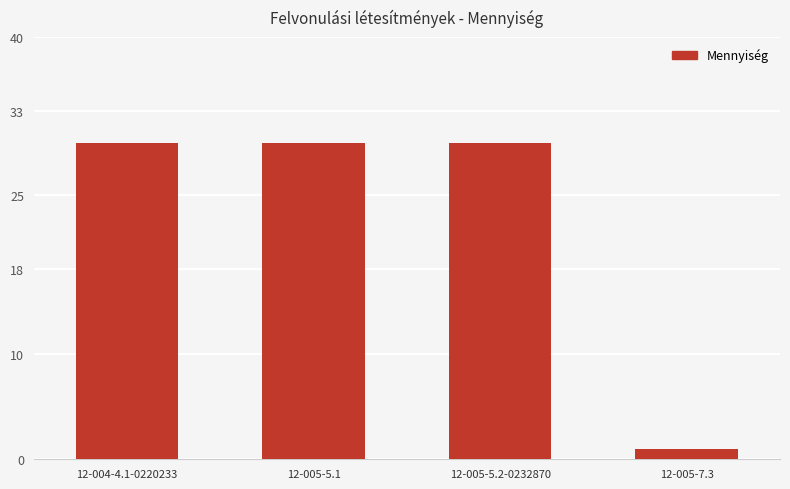

Which label corresponds to the smallest value in the chart?

12-005-7.3